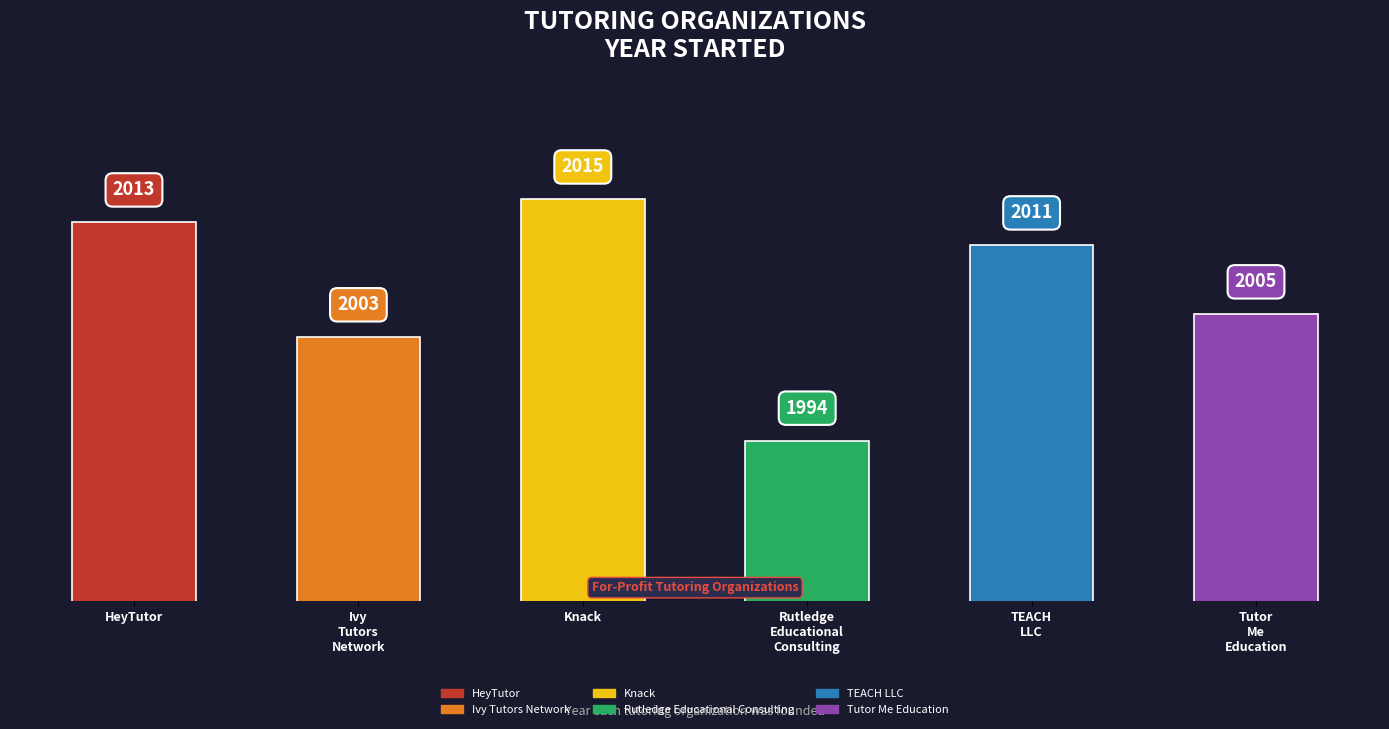

Where does the data first go above 2011?

HeyTutor